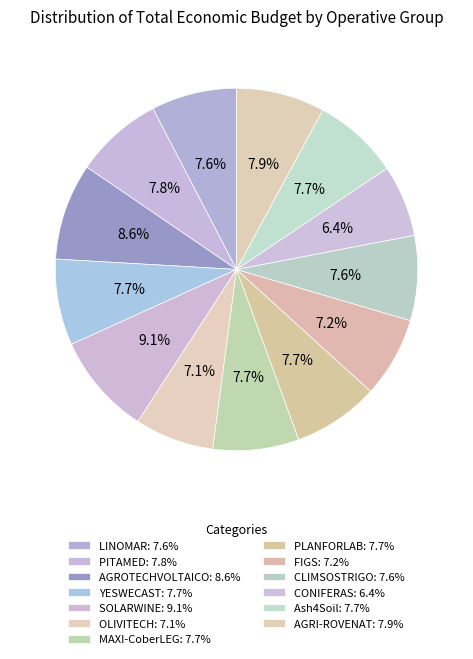

To the nearest percent, what portion does CONIFERAS represent?

6%